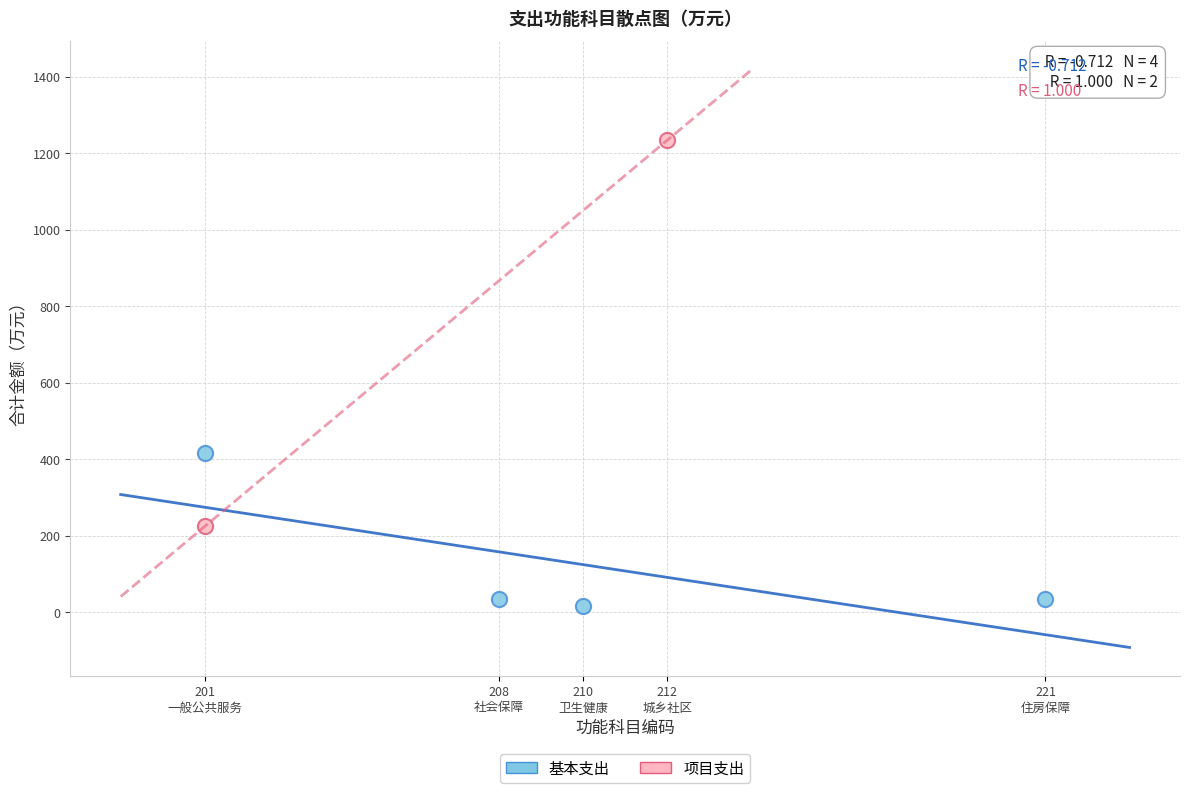

What are all the series names shown in the legend?

基本支出, 项目支出